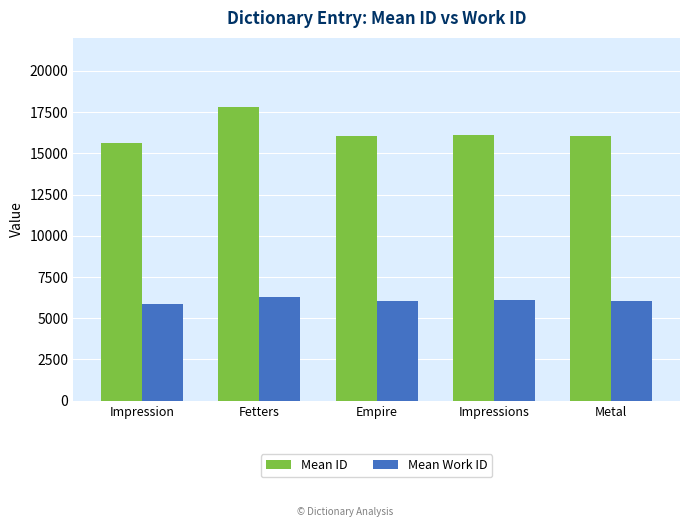

What is the approximate value of Mean ID at Impressions?

16095.5